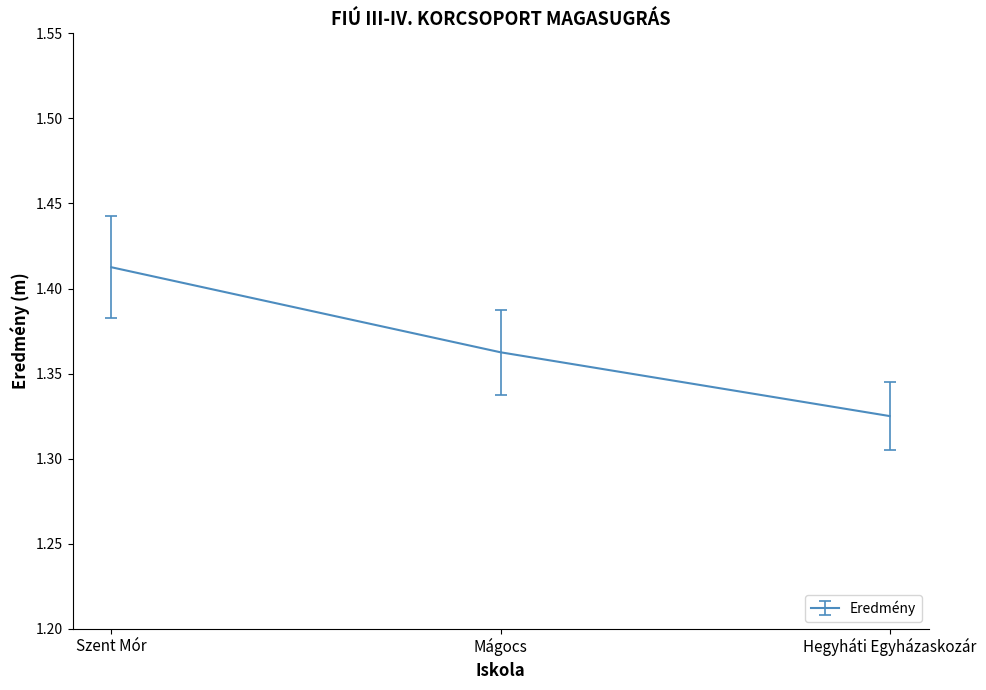

The chart shows a value of 0.4 at Hegyháti Egyházaskozár. True or false?

False